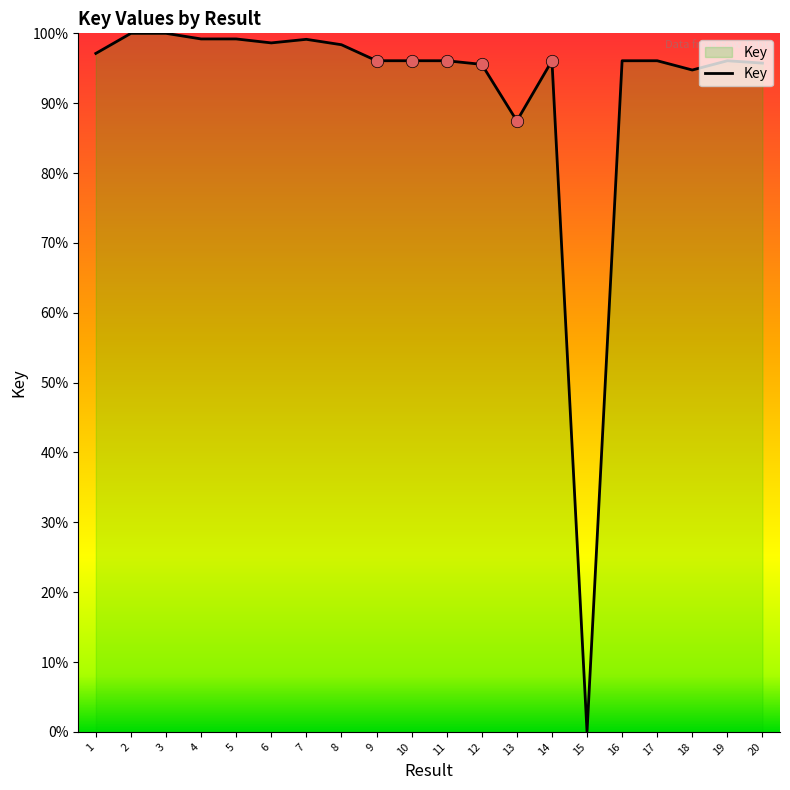

Approximately how many times larger is the value at 20 compared to 12?

1.0